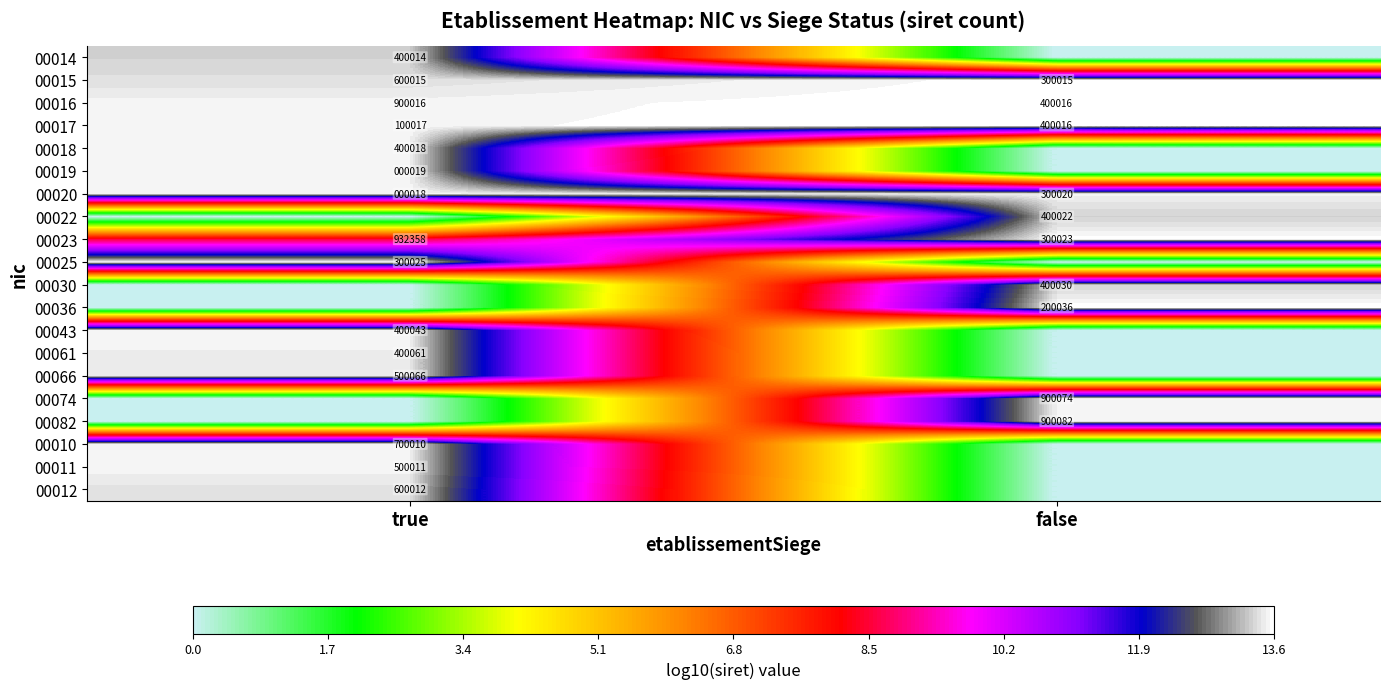

True or false: 00010 has a value of 155678 at true.

False